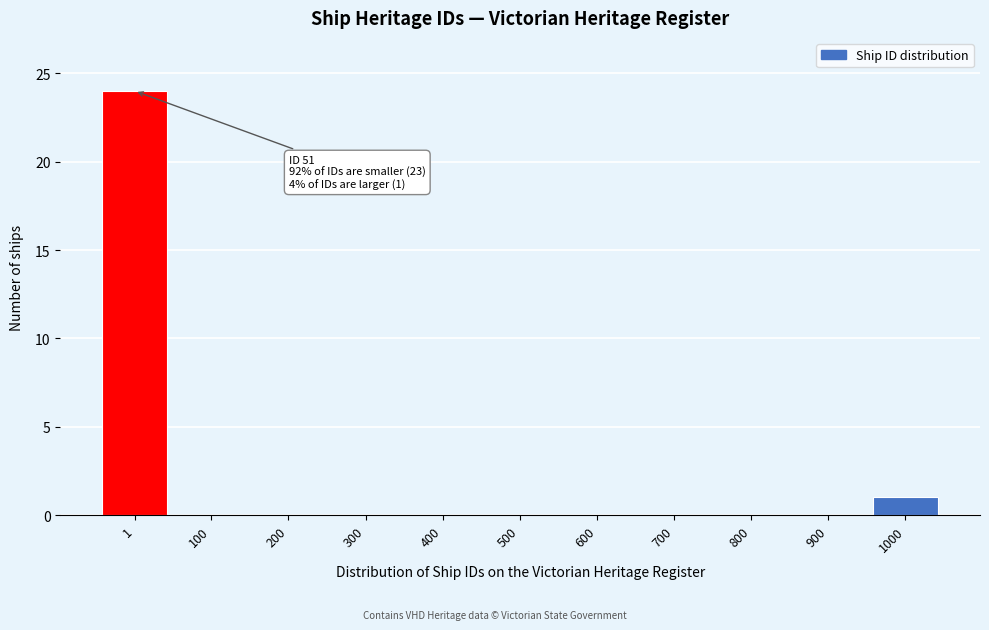

Reading left to right, what are all the values shown in this chart?

1=24	100=0	200=0	300=0	400=0	500=0	600=0	700=0	800=0	900=0	1000=1